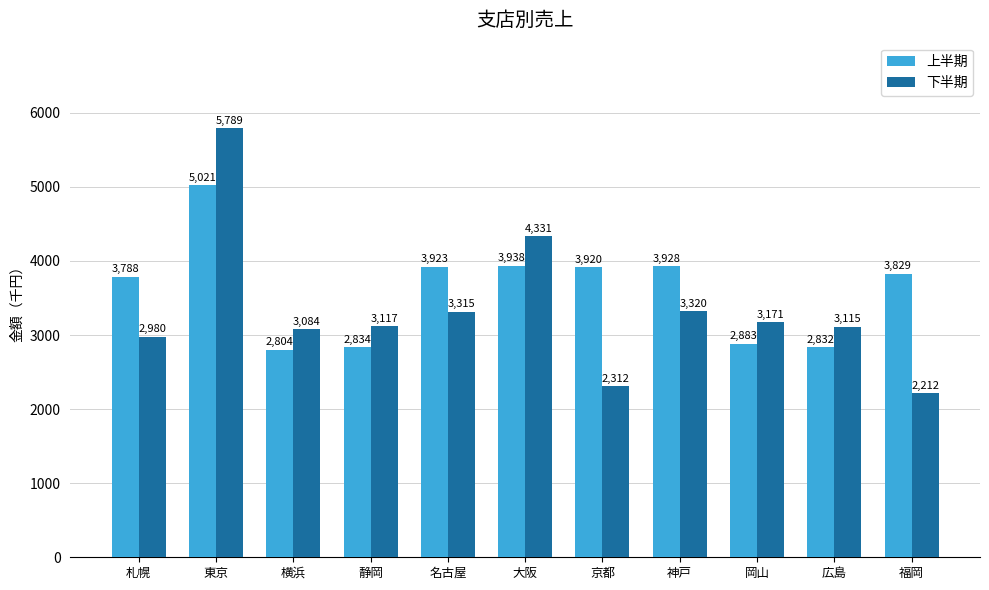

True or false: 下半期 has a value of 2130.5 at 横浜.

False